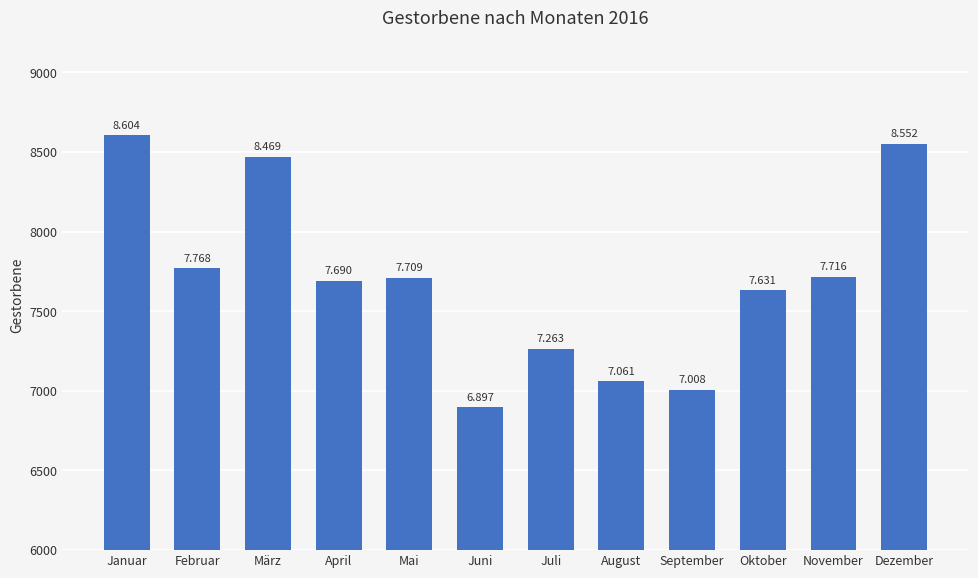

Rank the categories by value from highest to lowest.

Januar, Dezember, März, Februar, November, Mai, April, Oktober, Juli, August, September, Juni